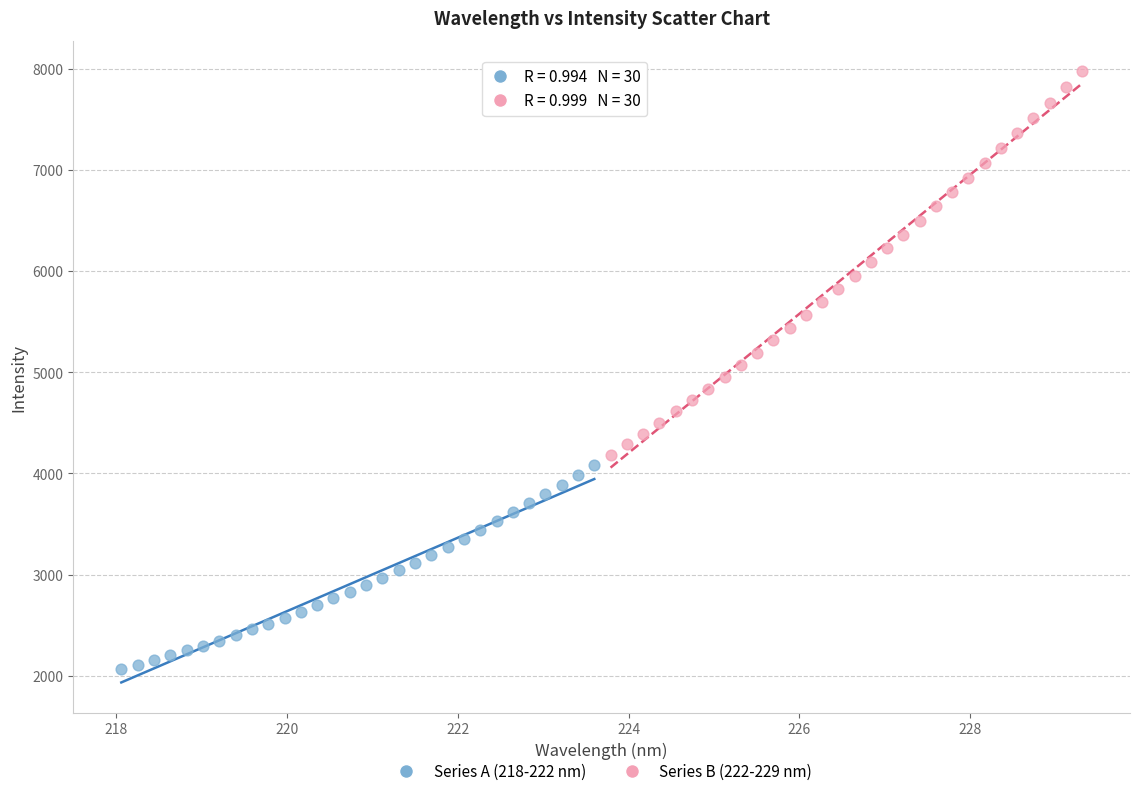

Which series reaches the minimum Y coordinate?

Series A (218-222 nm)